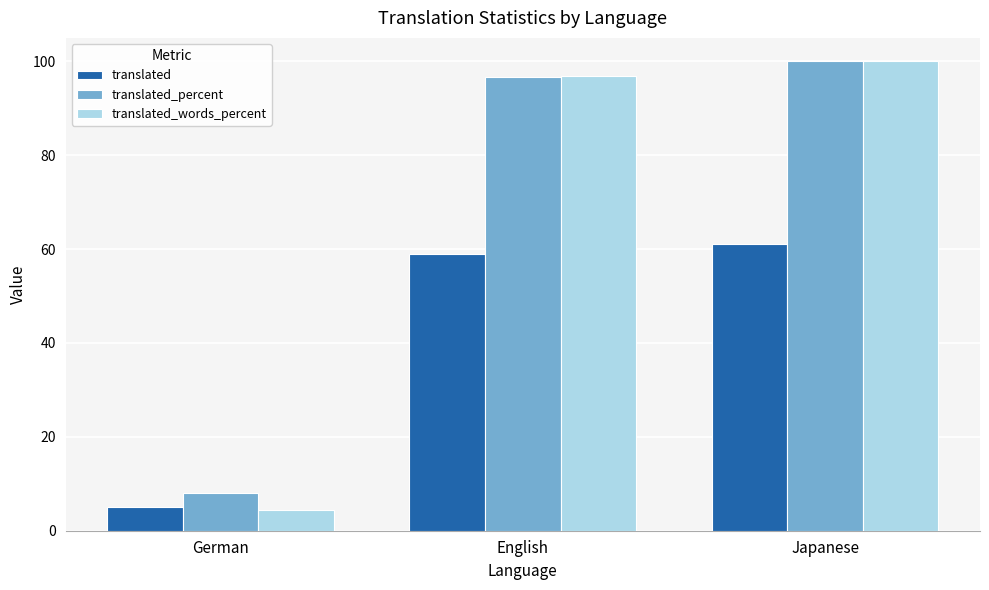

What is the label of the 1st bar from the left?

German